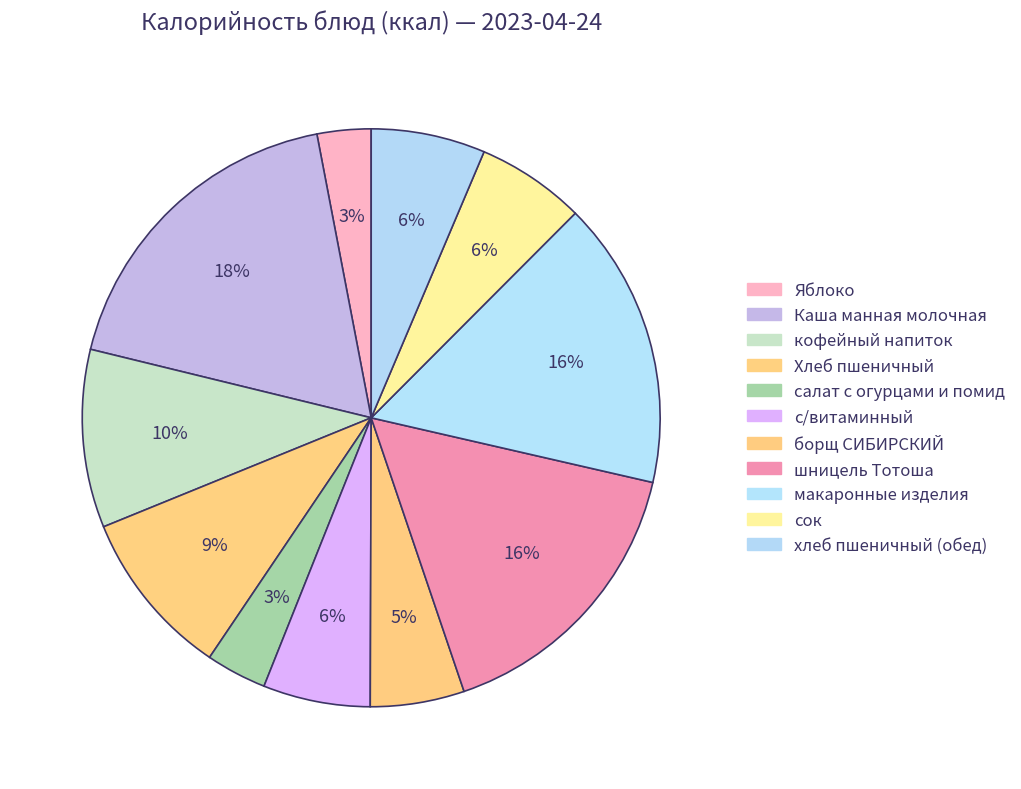

How many segments does this pie chart have?

11